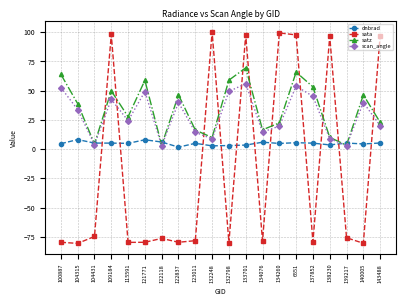

What is the spread (max minus min) of values at 134260?

94.6